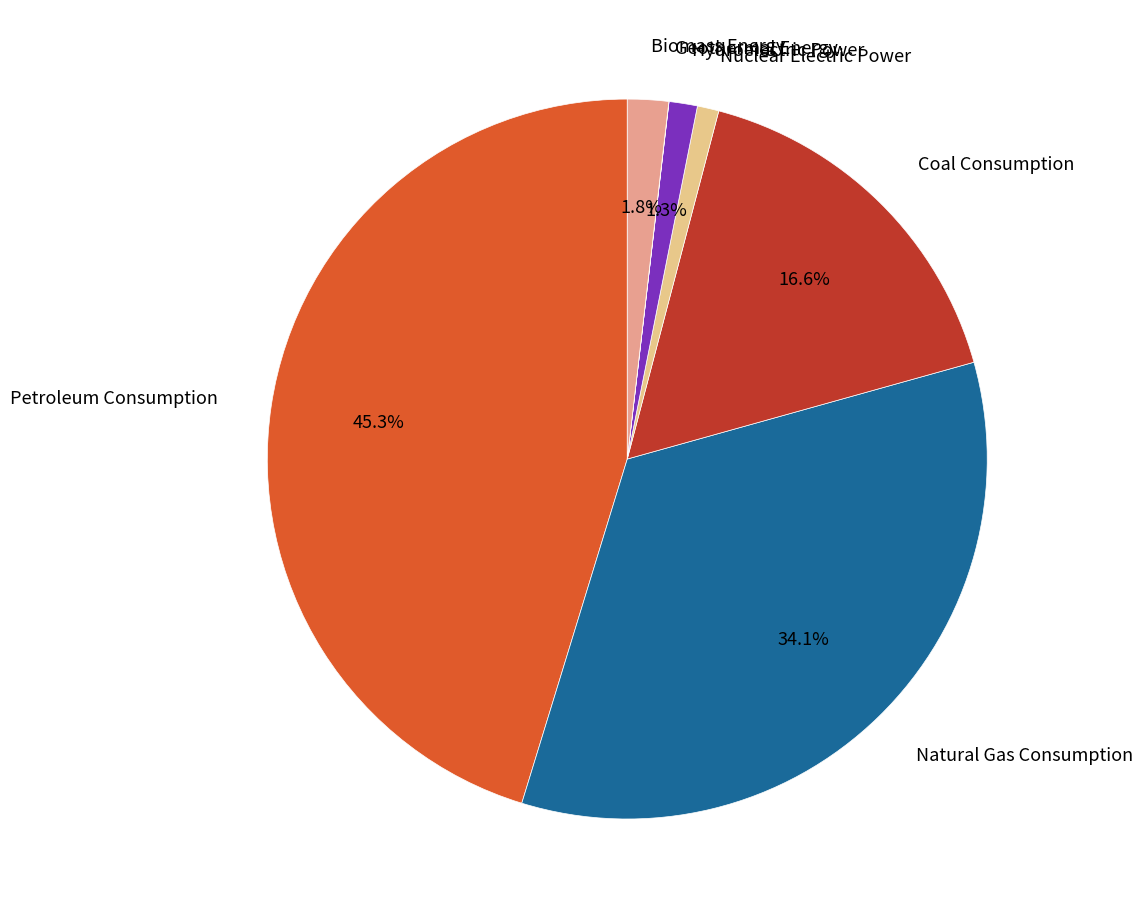

Is there a majority slice in this chart?

No